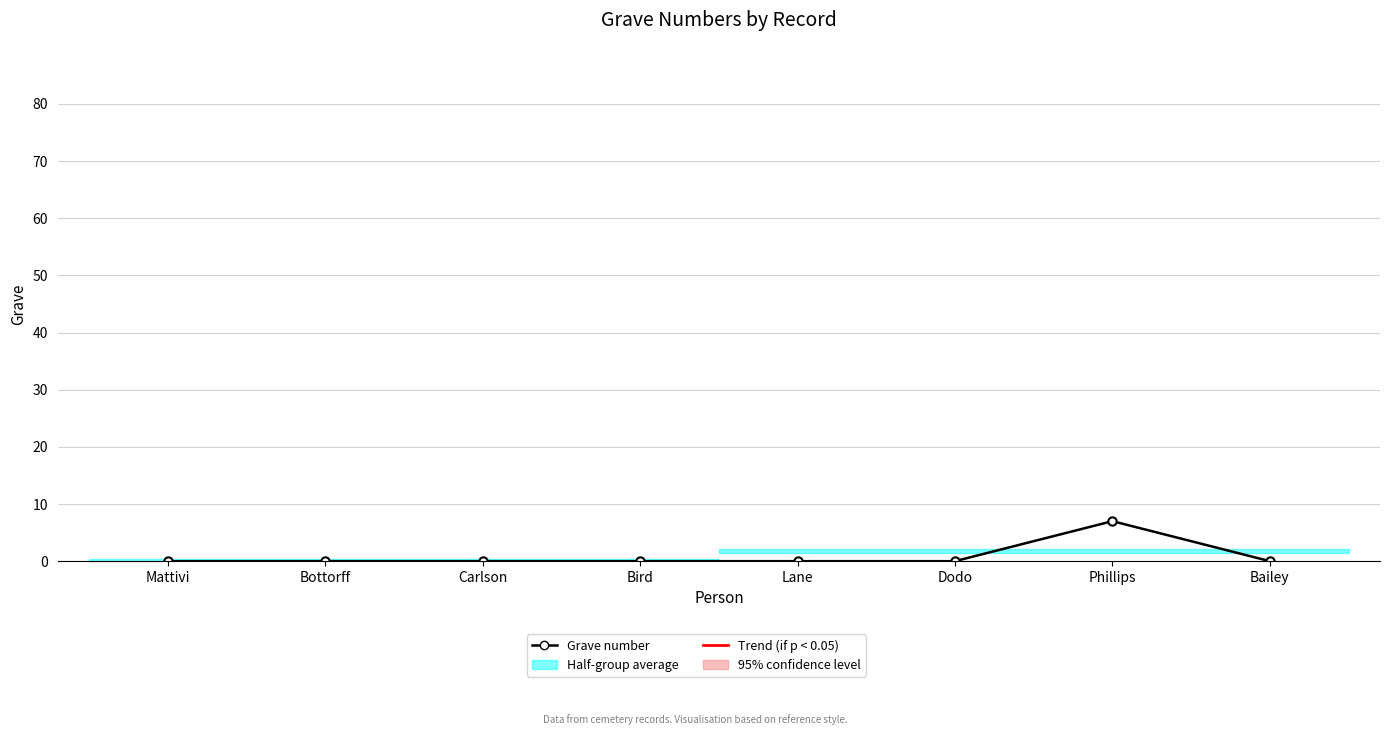

What is the sum of all values?

7